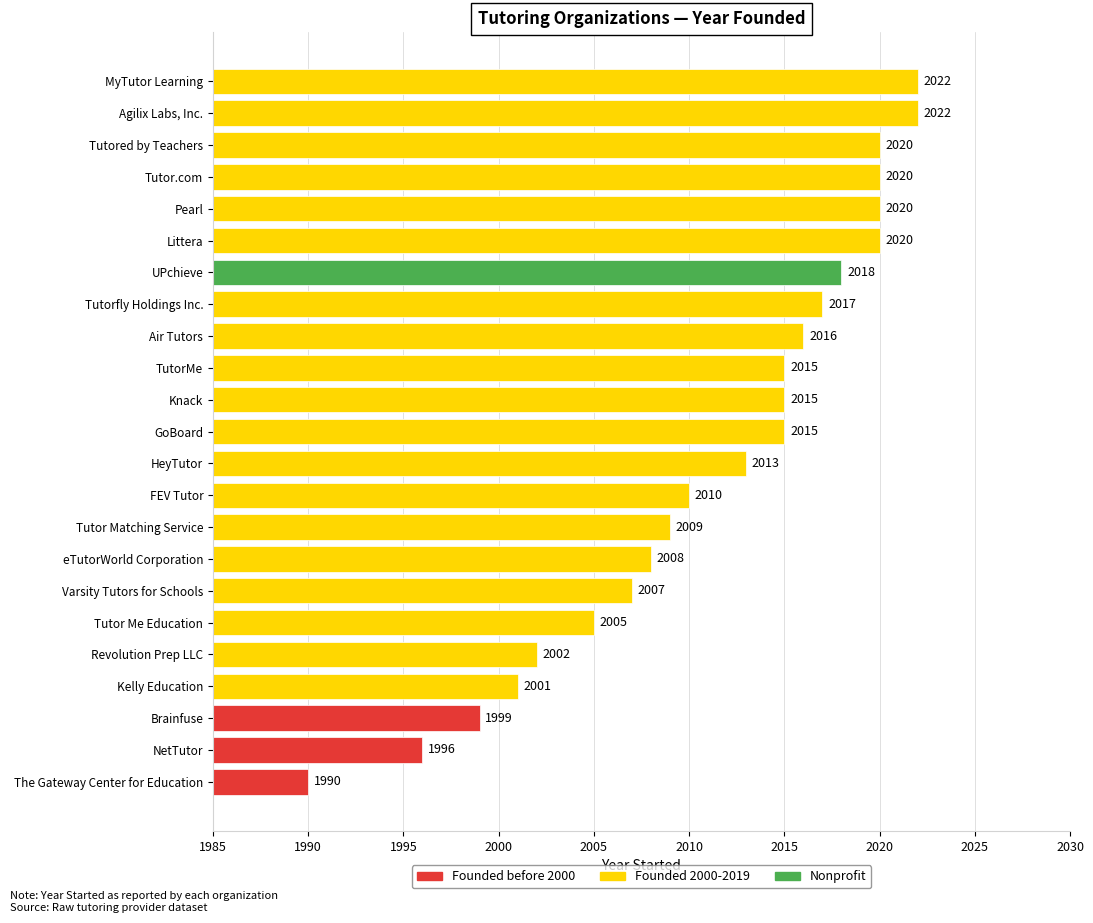

What is the difference between the values at Pearl and eTutorWorld Corporation?

12